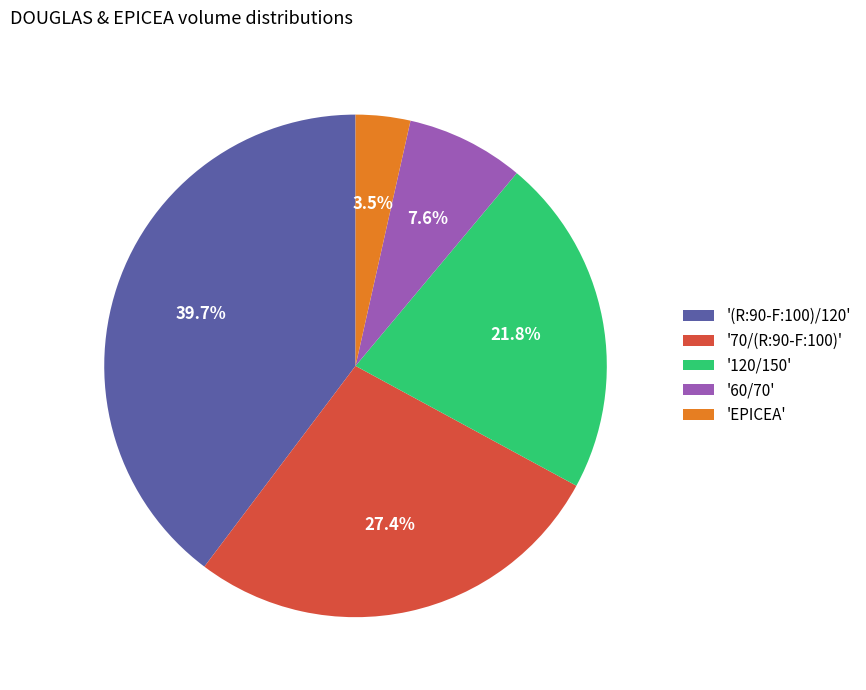

Rank the categories by value from lowest to highest.

'EPICEA', '60/70', '120/150', '70/(R:90-F:100)', '(R:90-F:100)/120'